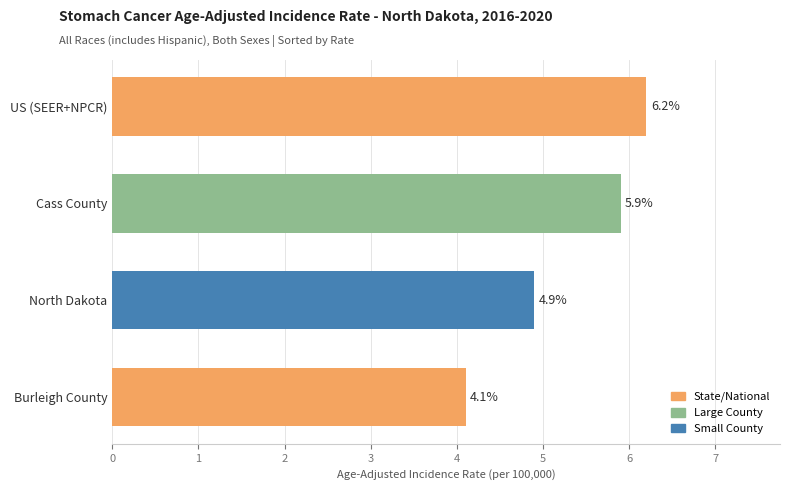

What is the change in value from North Dakota to Cass County?

+1.0